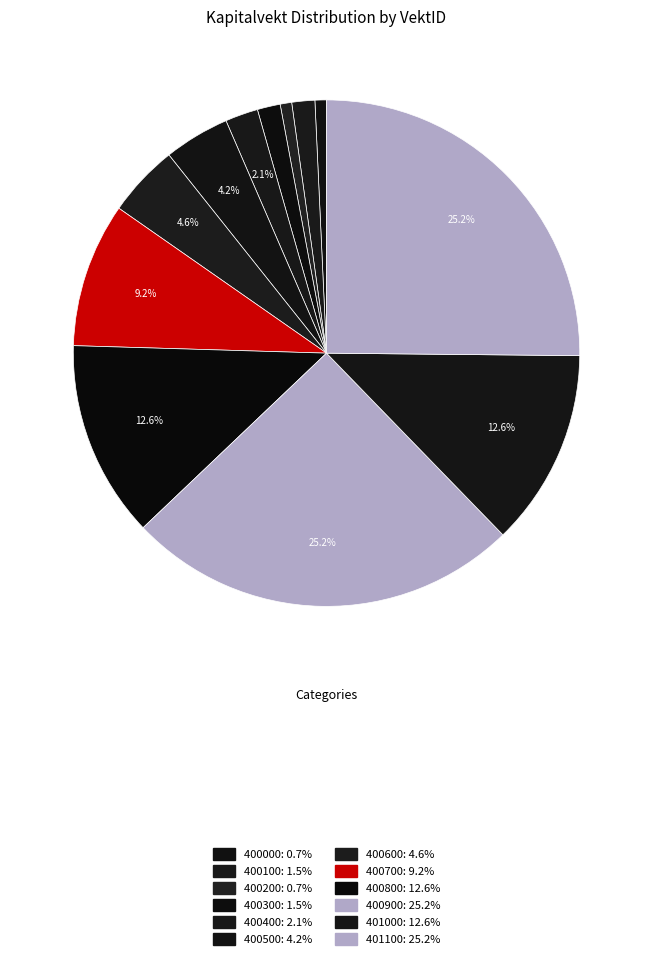

Count the number of slices in the pie.

12